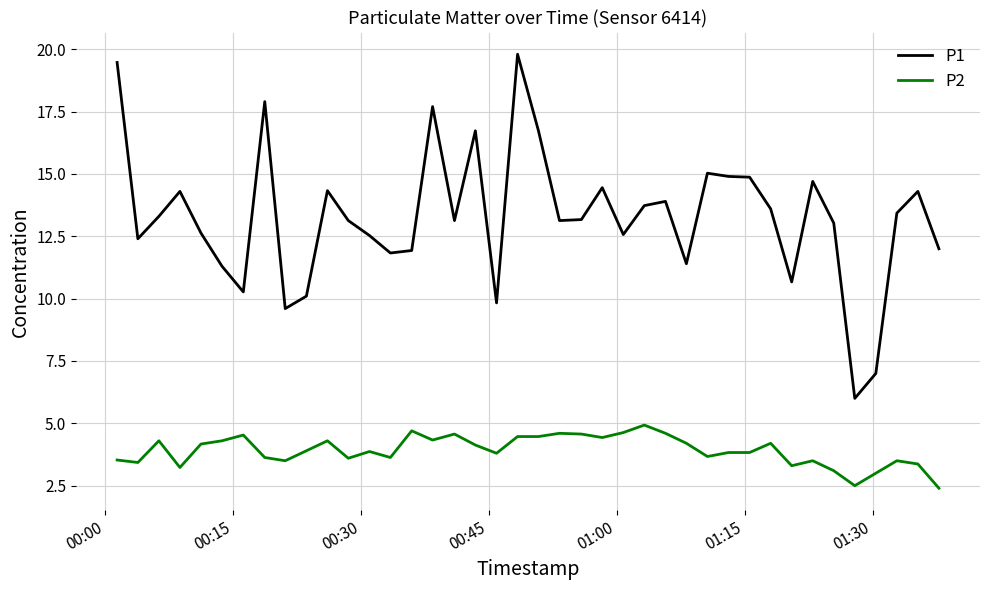

True or false: P2 and P1 intersect in this chart.

False